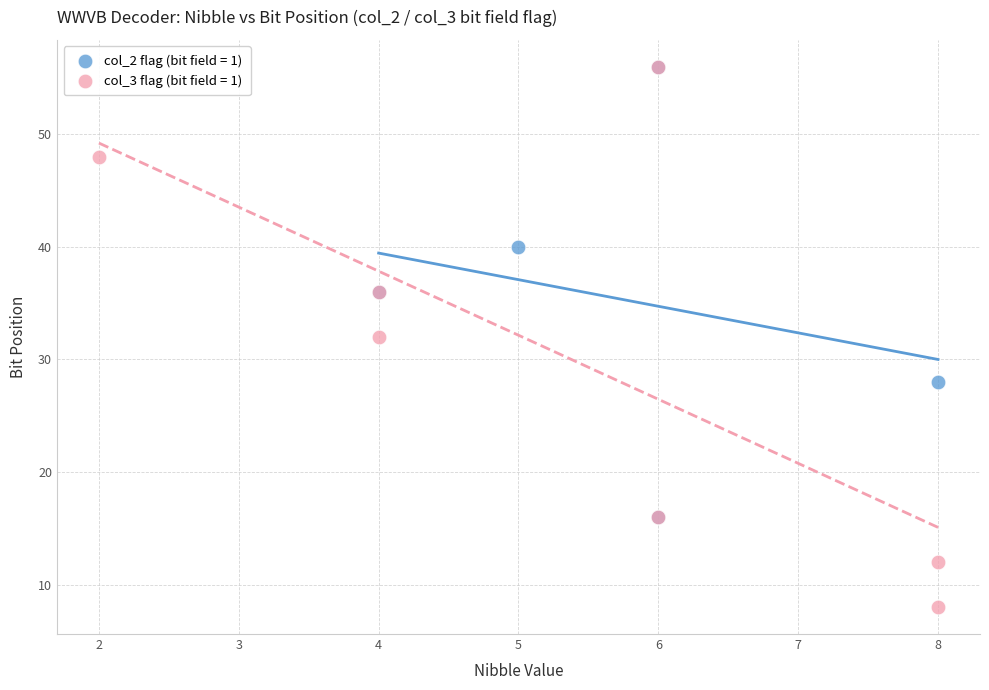

What are all the series names shown in the legend?

col_2 flag (bit field = 1), col_3 flag (bit field = 1)